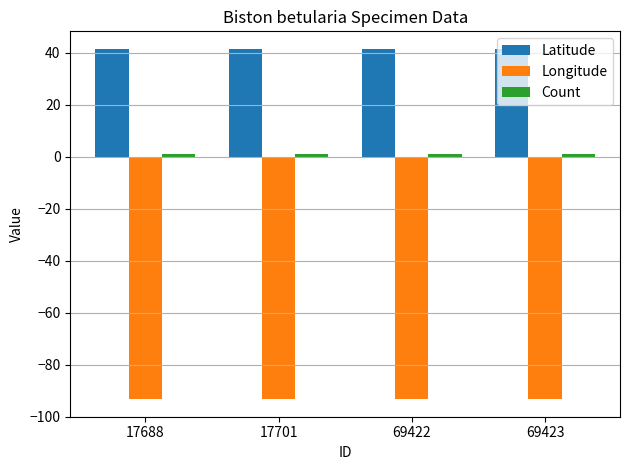

At how many categories does at least one series exceed 30?

4